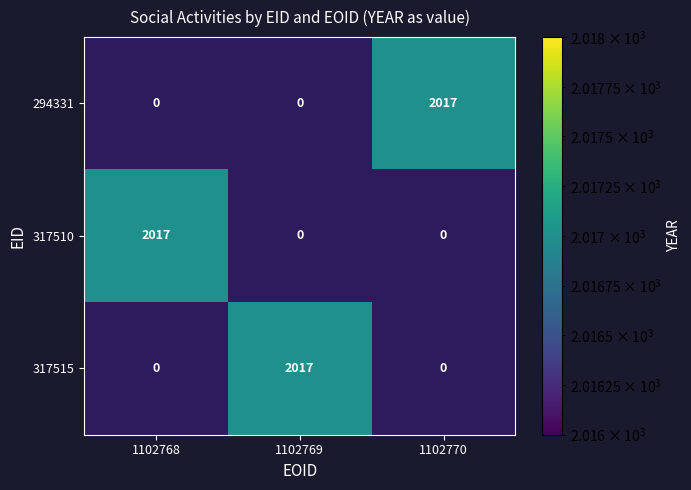

What is the sum of all 294331 values?

2017